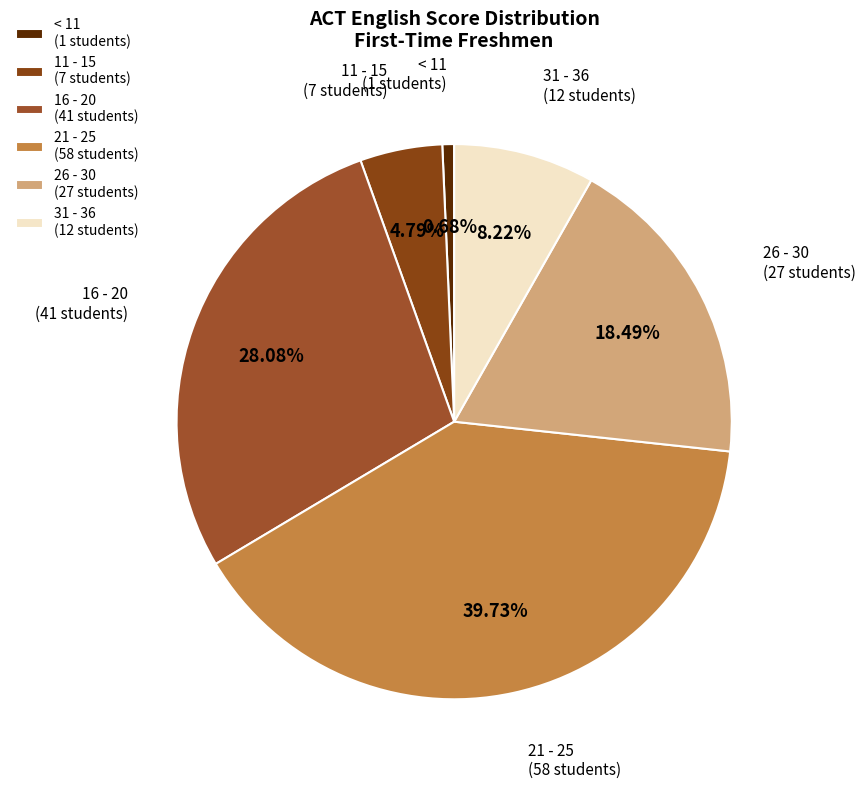

To the nearest percent, what is the combined percentage of 16 - 20 and 11 - 15?

33%